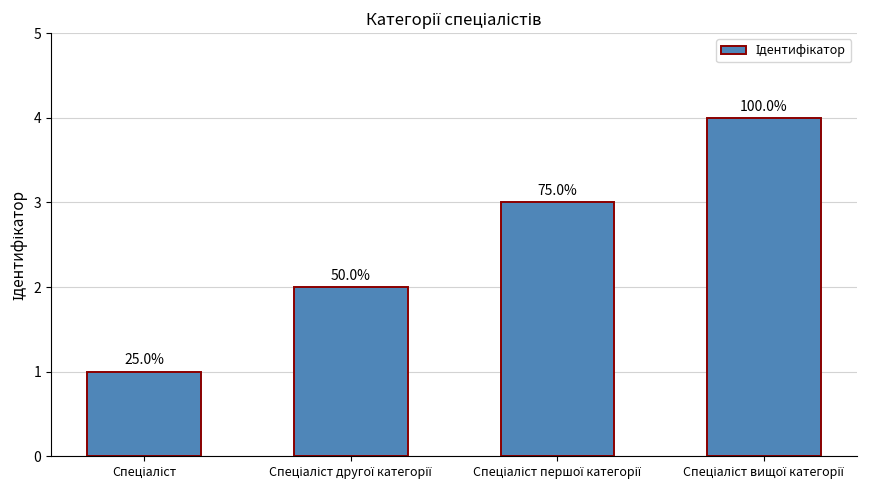

What is the smallest value displayed?

1